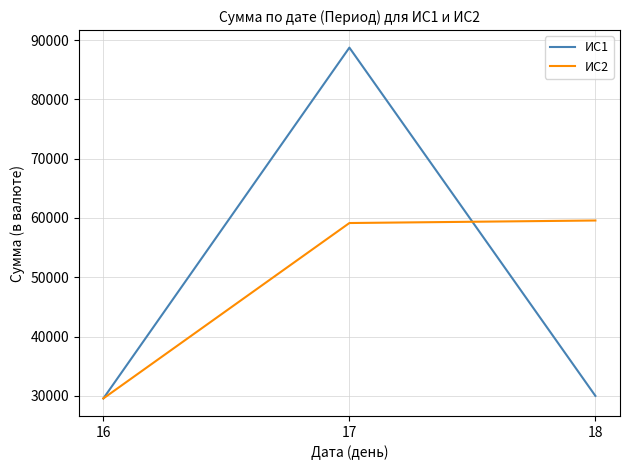

Rank the series at 17 from highest to lowest value.

ИС1, ИС2